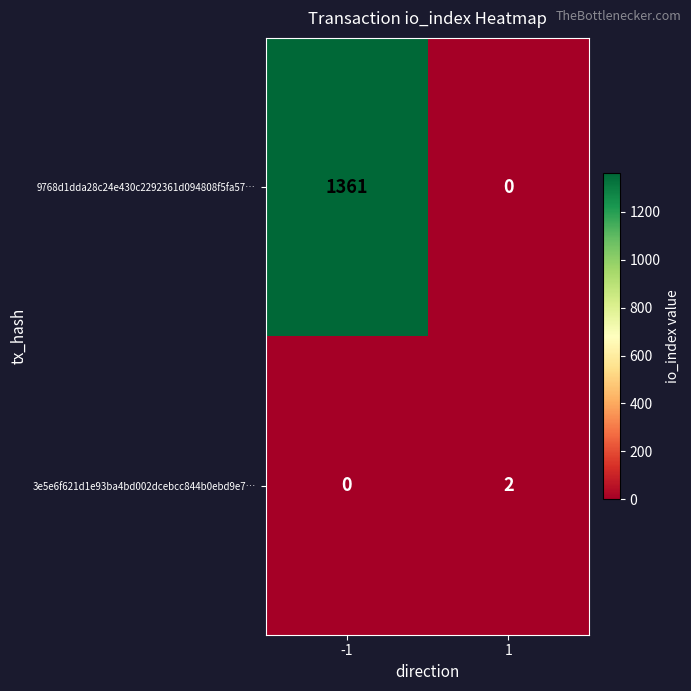

At how many categories does at least one series exceed 1037?

1